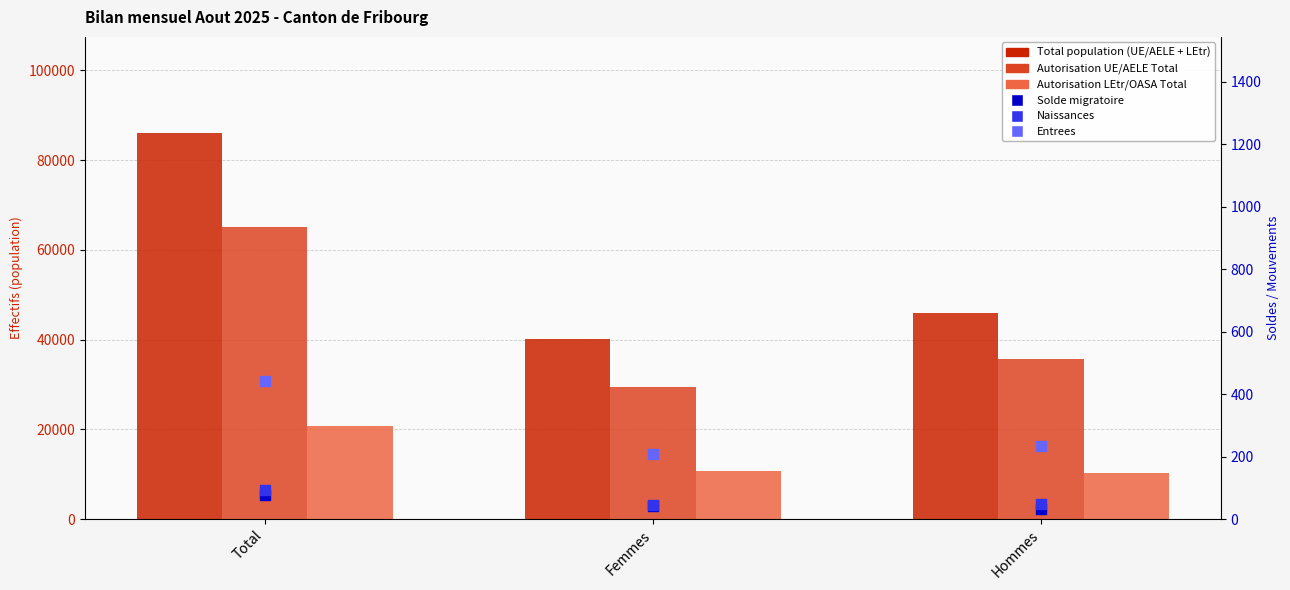

At how many categories does at least one series exceed 38680?

3